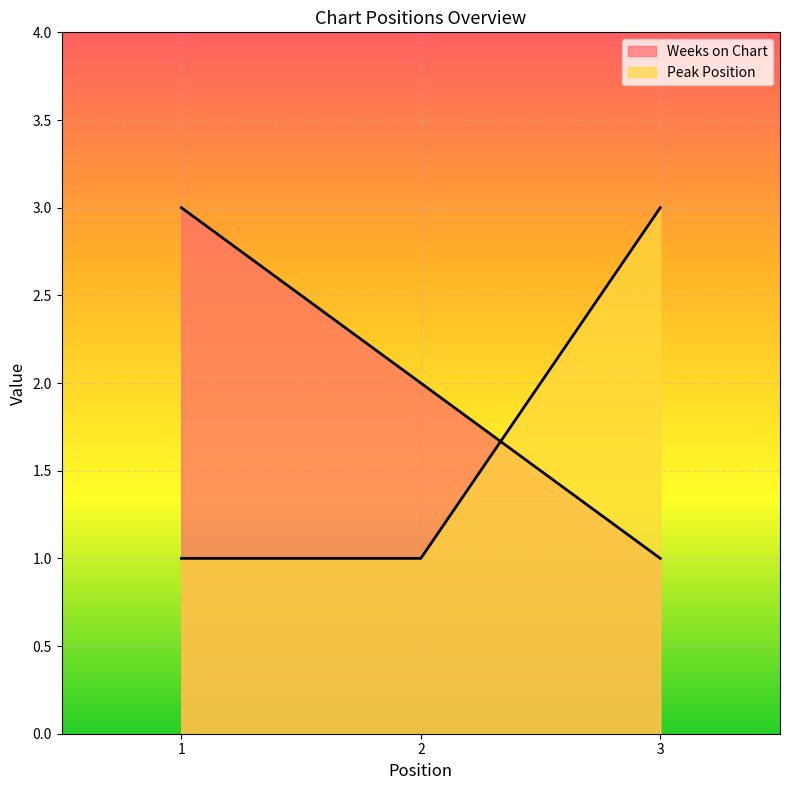

At which category is the sum across all series the highest?

1